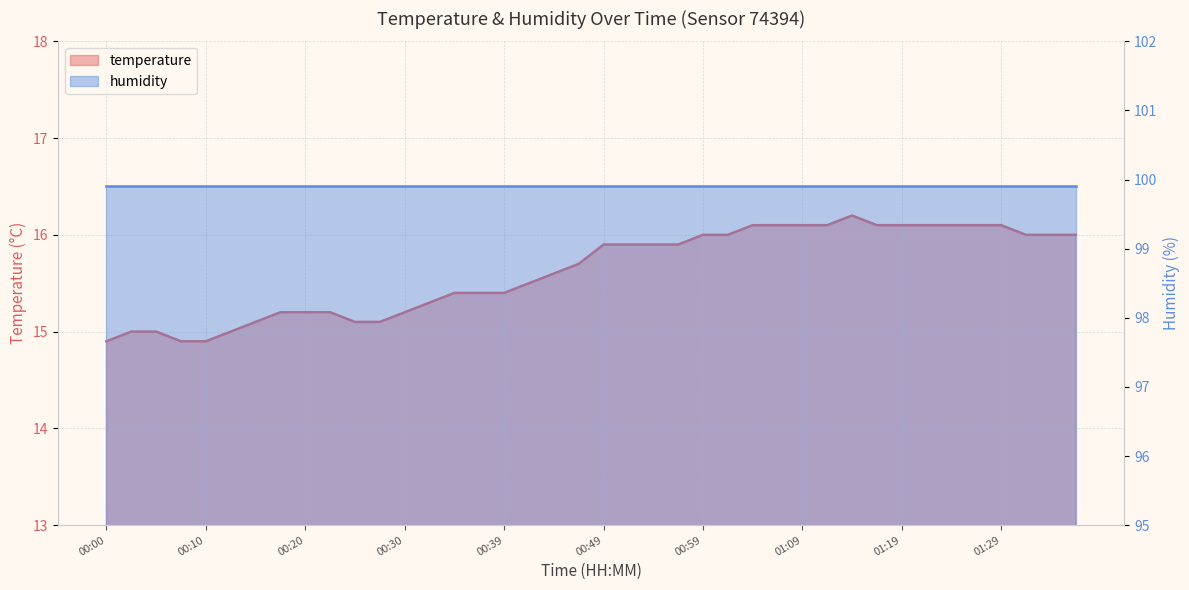

Reading right to left, what are all the values shown in this chart?

01:37=16.0	01:34=16.0	01:32=16.0	01:29=16.1	01:27=16.1	01:24=16.1	01:22=16.1	01:19=16.1	01:17=16.1	01:15=16.2	01:12=16.1	01:09=16.1	01:06=16.1	01:04=16.1	01:01=16.0	00:59=16.0	00:56=15.9	00:54=15.9	00:51=15.9	00:49=15.9	00:47=15.7	00:44=15.6	00:42=15.5	00:39=15.4	00:37=15.4	00:34=15.4	00:32=15.3	00:30=15.2	00:27=15.1	00:25=15.1	00:22=15.2	00:20=15.2	00:17=15.2	00:15=15.1	00:12=15.0	00:10=14.9	00:08=14.9	00:05=15.0	00:03=15.0	00:00=14.9